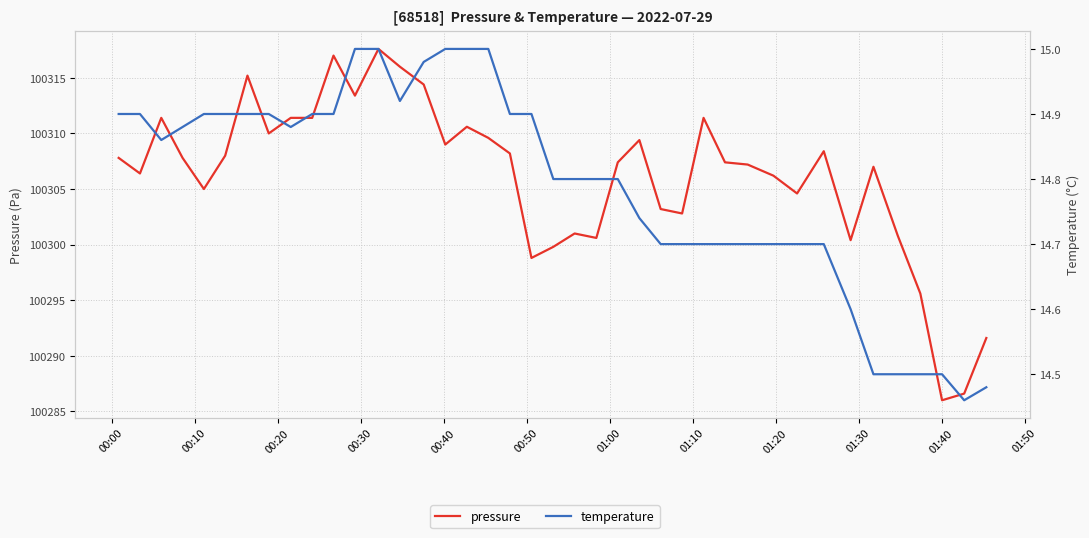

Is it true that pressure equals 176443.4 at 31?

False